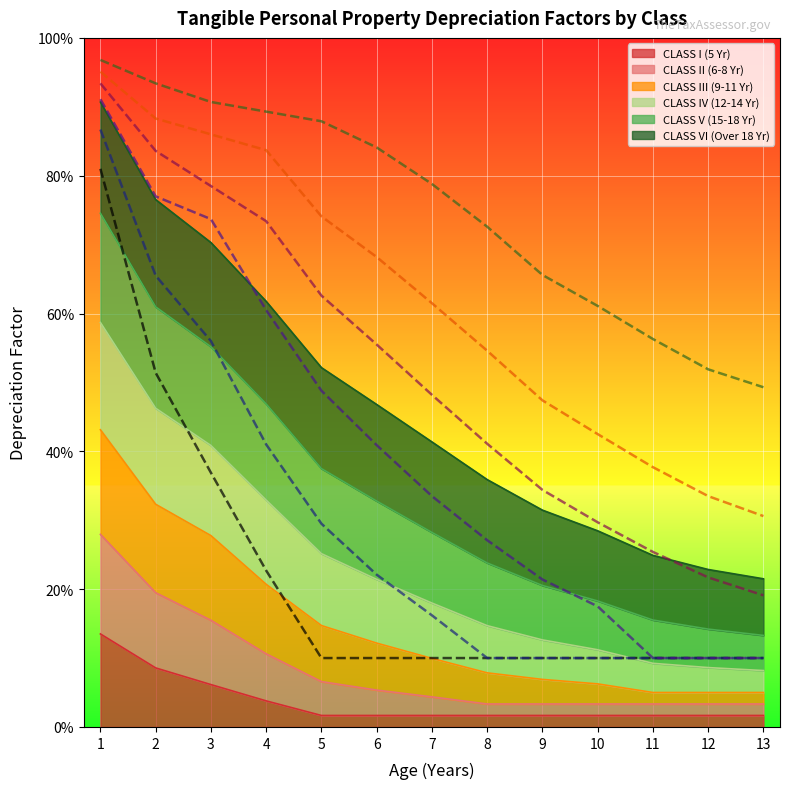

Reading left to right, list all the values displayed in this chart.

CLASS I (5 Yr) (factor): 0.8	0.5	0.4	0.2	0.1	0.1	0.1	0.1	0.1	0.1	0.1	0.1	0.1
CLASS II (6-8 Yr) (factor): 0.9	0.7	0.6	0.4	0.3	0.2	0.2	0.1	0.1	0.1	0.1	0.1	0.1
CLASS III (9-11 Yr) (factor): 0.9	0.8	0.7	0.6	0.5	0.4	0.3	0.3	0.2	0.2	0.1	0.1	0.1
CLASS IV (12-14 Yr) (factor): 0.9	0.8	0.8	0.7	0.6	0.6	0.5	0.4	0.3	0.3	0.3	0.2	0.2
CLASS V (15-18 Yr) (factor): 1.0	0.9	0.9	0.8	0.7	0.7	0.6	0.5	0.5	0.4	0.4	0.3	0.3
CLASS VI (Over 18 Yr) (factor): 1.0	0.9	0.9	0.9	0.9	0.8	0.8	0.7	0.7	0.6	0.6	0.5	0.5